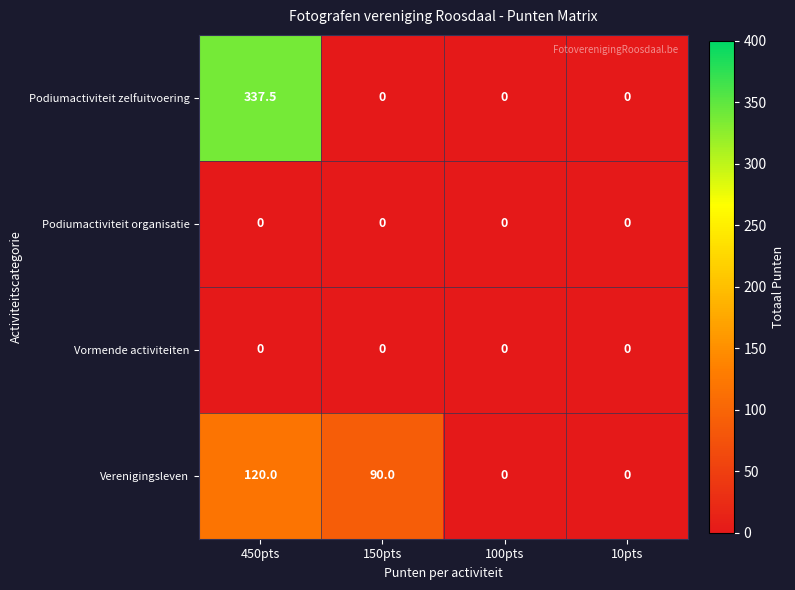

At how many categories does at least one series exceed 15?

2